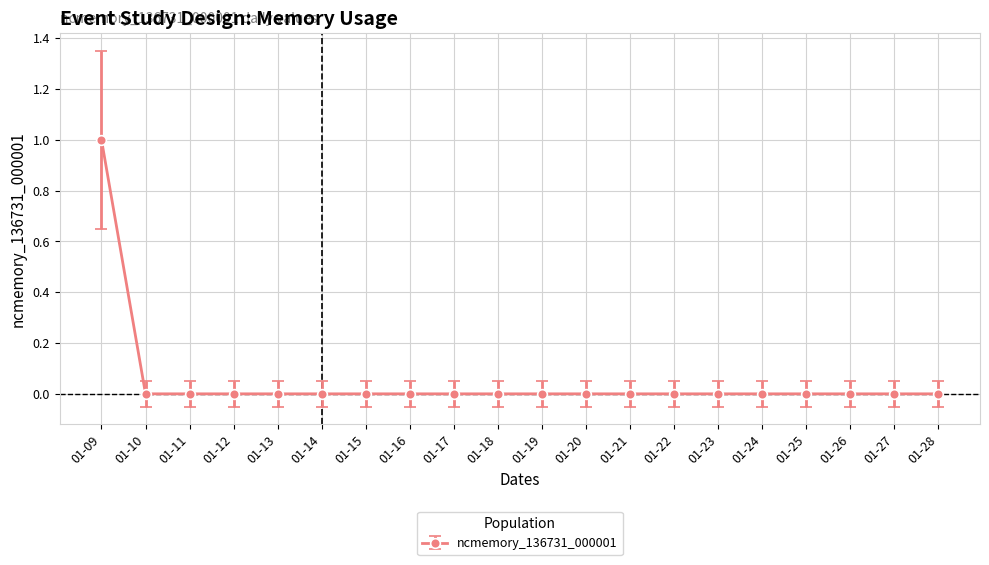

Reading left to right, transcribe all the data shown in this chart.

1	0	0	0	0	0	0	0	0	0	0	0	0	0	0	0	0	0	0	0